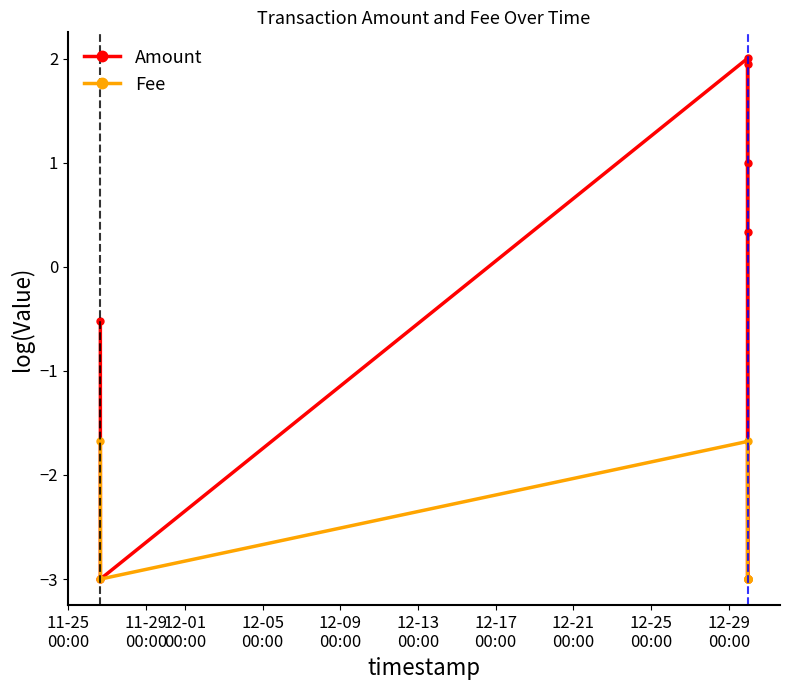

What is the sum of all Amount values?

-4.2